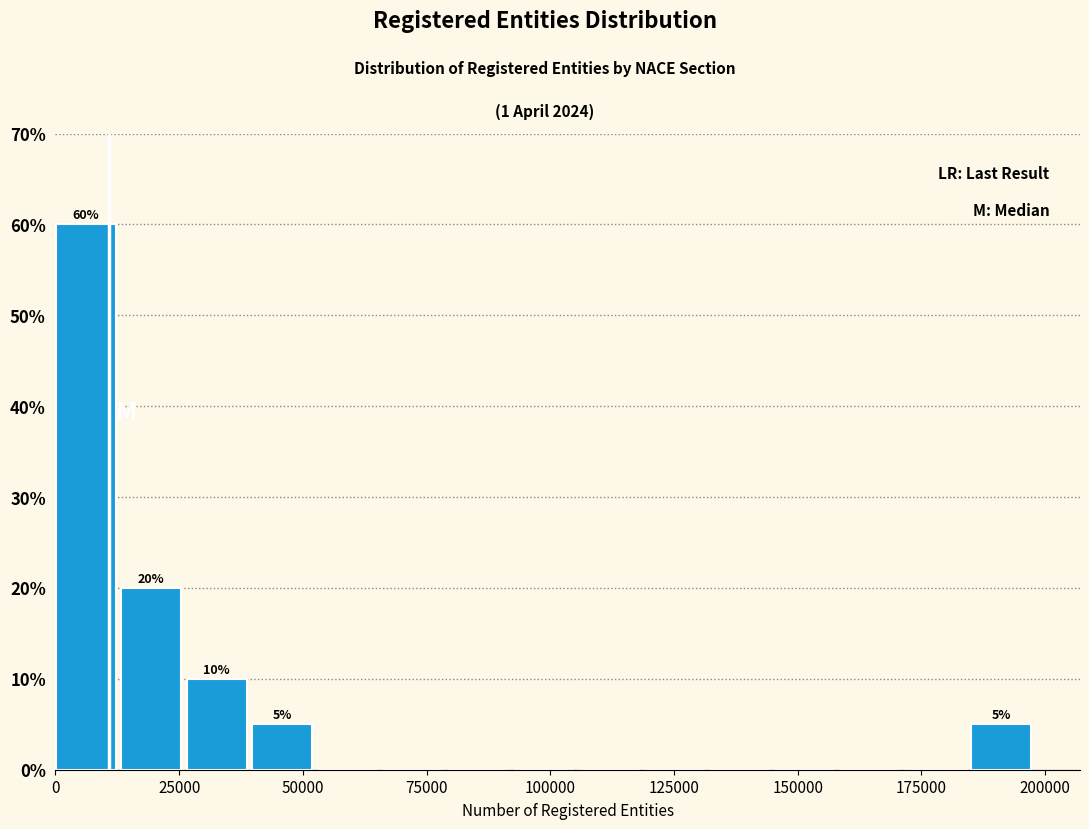

Read against the x-axis, roughly where is the centre of the tallest bar?

5000